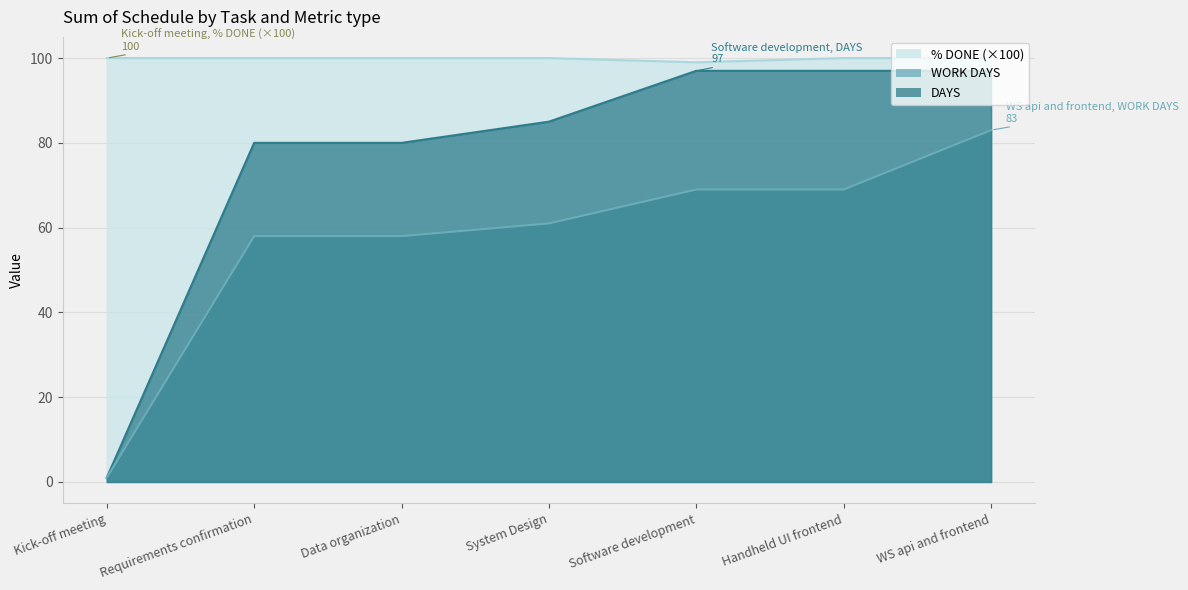

The WORK DAYS series shows 92 at Handheld UI frontend. True or false?

False